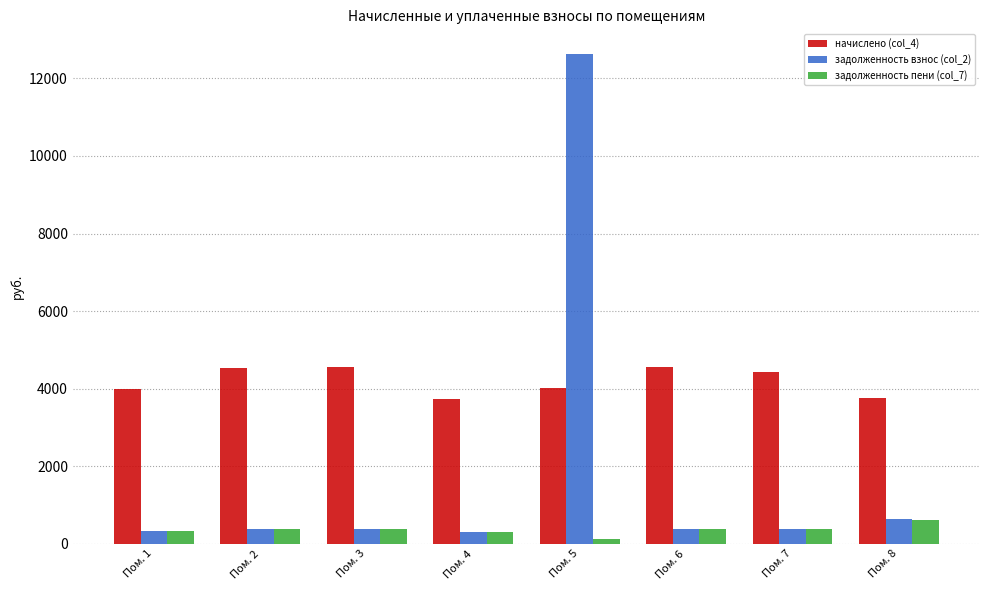

Which series has the largest total across all categories?

начислено (col_4)